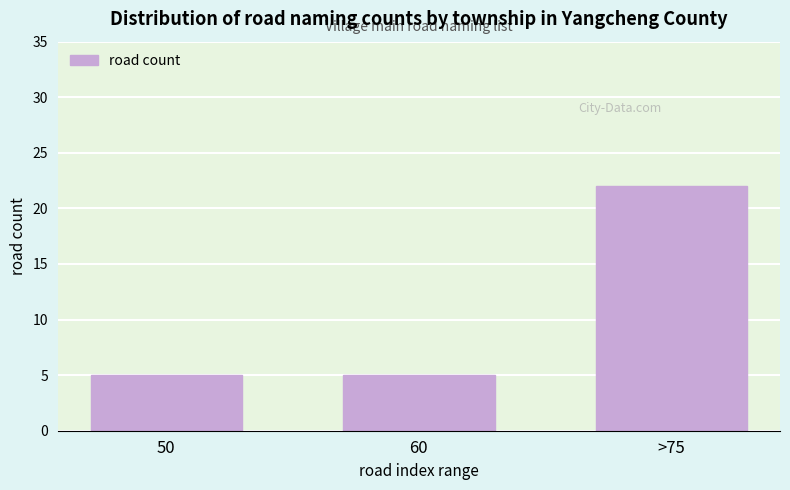

Reading left to right, what are all the values shown in this chart?

5	5	22